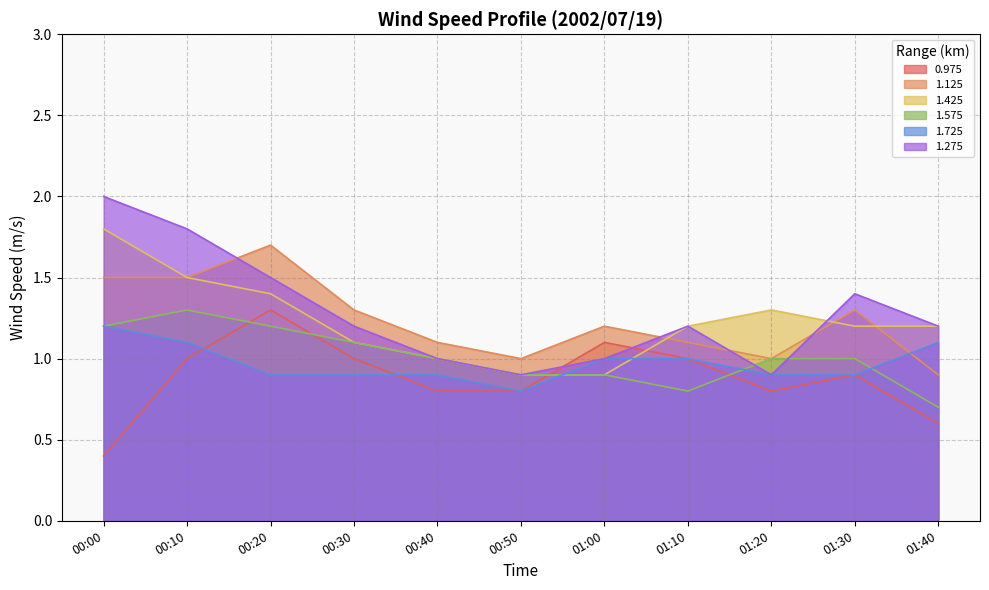

How many lines are shown in the chart?

6